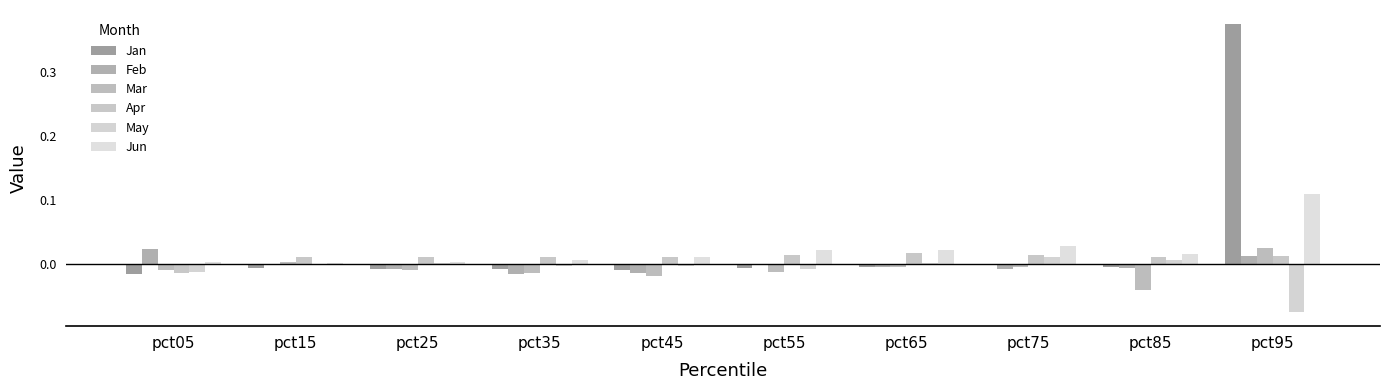

At how many categories does at least one series exceed 0?

10